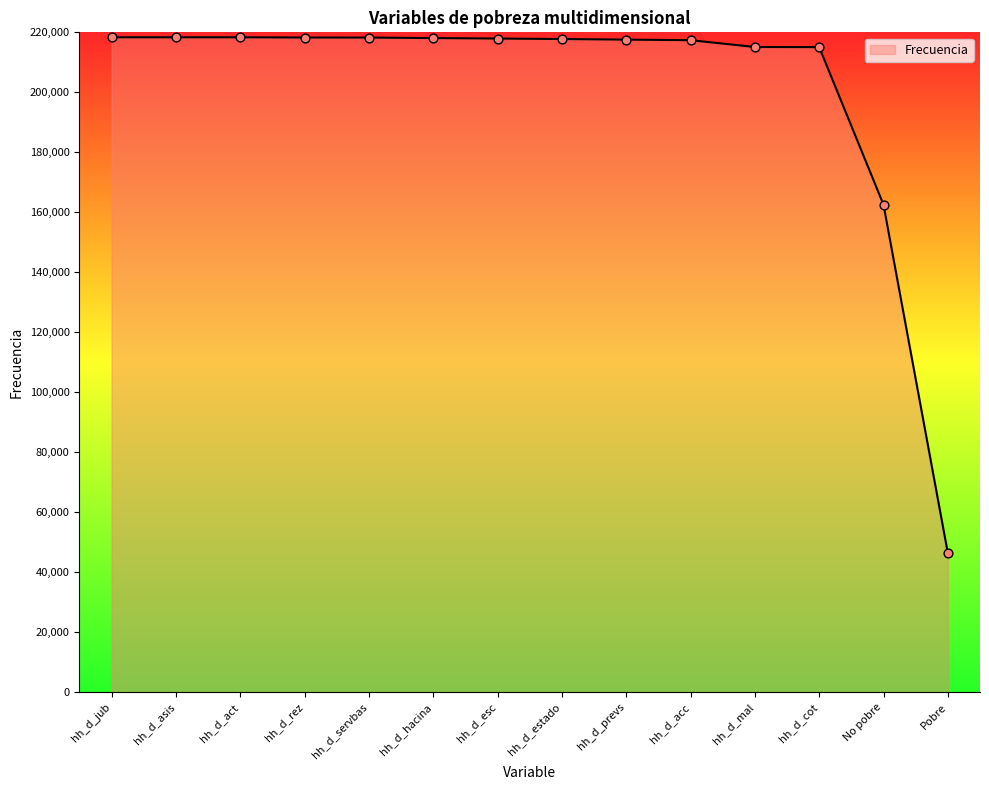

Between hh_d_act and hh_d_mal, which is larger?

hh_d_act